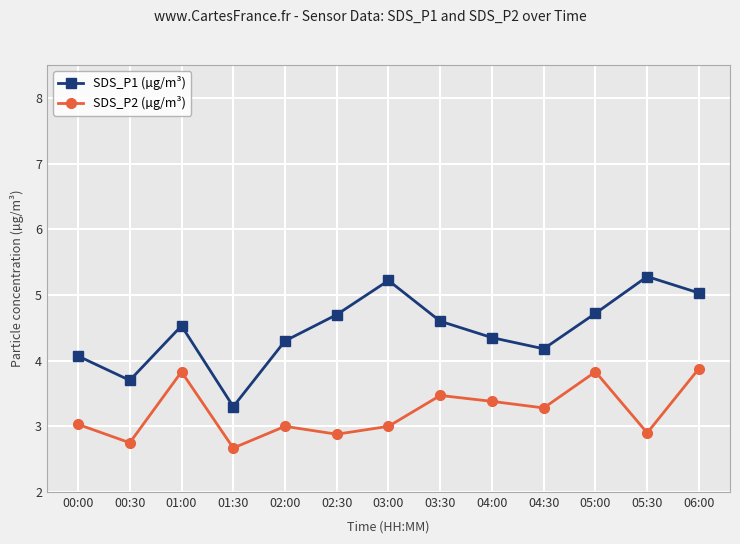

Rank the series at 01:30 from lowest to highest value.

SDS_P2 (µg/m³), SDS_P1 (µg/m³)